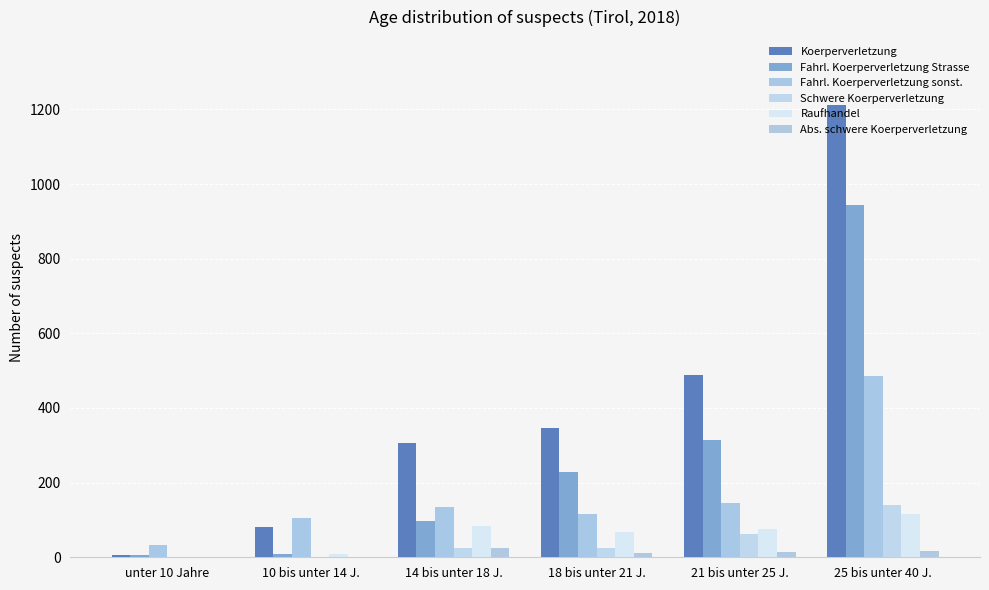

List the labels in order of Raufhandel value, largest first.

25 bis unter 40 J., 14 bis unter 18 J., 21 bis unter 25 J., 18 bis unter 21 J., 10 bis unter 14 J., unter 10 Jahre